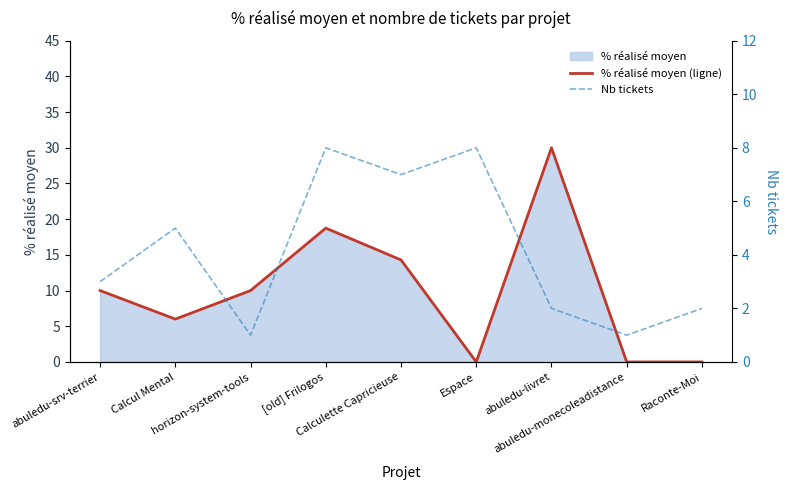

Between Calcul Mental and abuledu-monecoleadistance, which series saw the biggest shift?

% réalisé moyen (ligne)